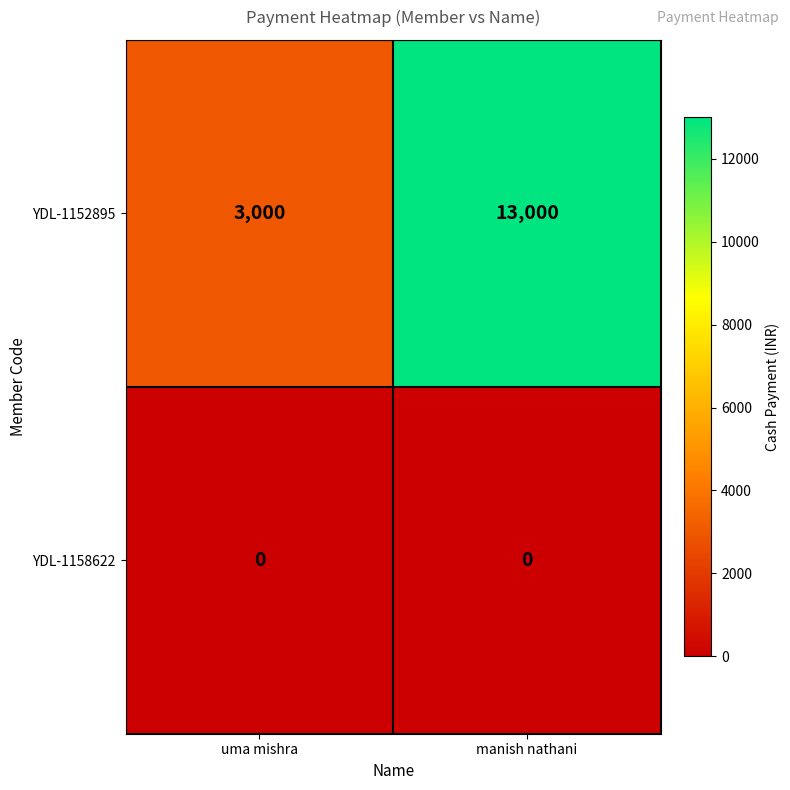

Which series has the largest range (max minus min)?

YDL-1152895